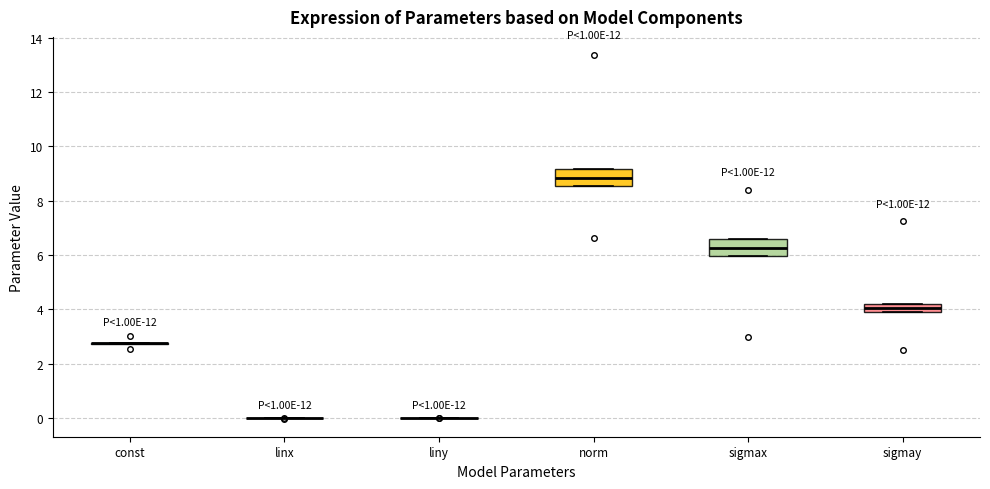

Reading left to right, read every box against the y-axis: the position of its median line, the range the box covers, and the ends of its whiskers. The values are not printed on the chart, so give them approximately, as read against the axis.

const: box collapsed to a line at 2.8, whiskers 2.8 to 2.8
linx: box collapsed to a line at 0.0, whiskers 0.0 to 0.0
liny: box collapsed to a line at 0.0, whiskers 0.0 to 0.0
norm: median 8.8, box 8.6 to 9.2, whiskers 8.6 to 9.2
sigmax: median 6.2, box 6.0 to 6.6, whiskers 6.0 to 6.6
sigmay: median 4.0 (inside the box), box 4.0 to 4.2, whiskers 4.0 to 4.2